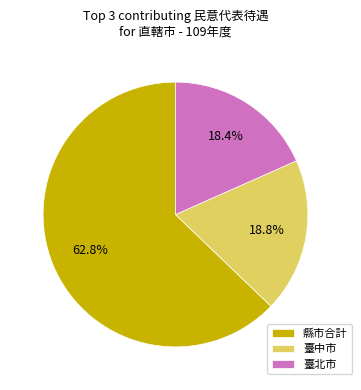

What is the largest slice in the pie chart?

縣市合計